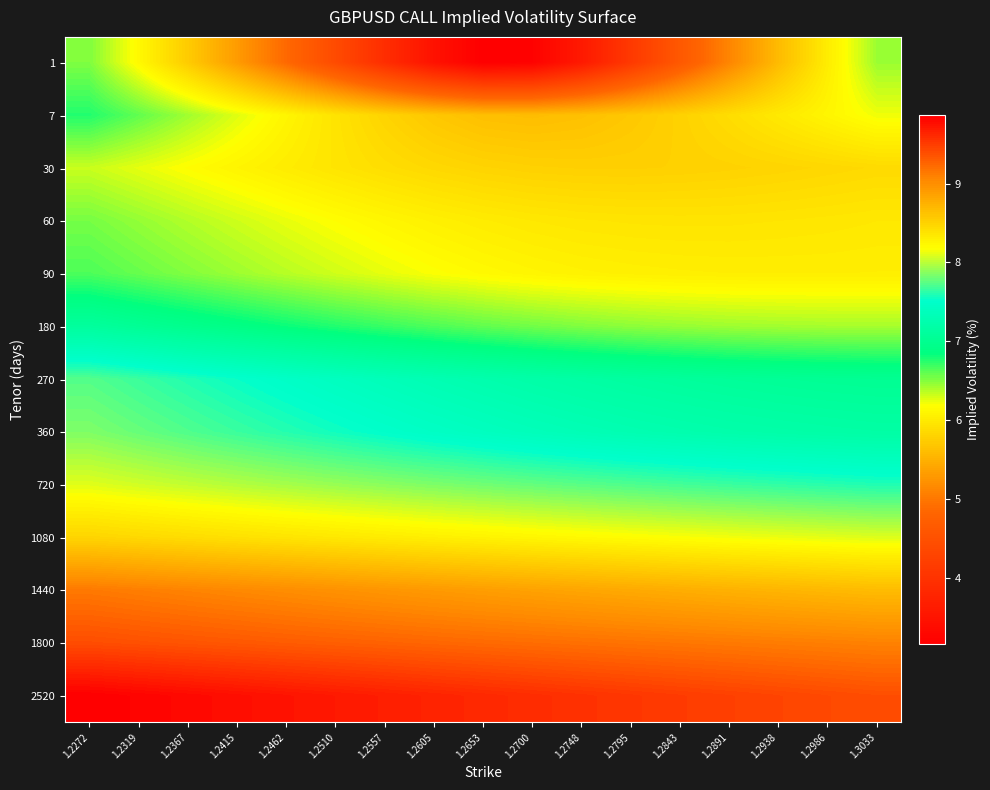

At which category is the sum across all series the highest?

1.2272